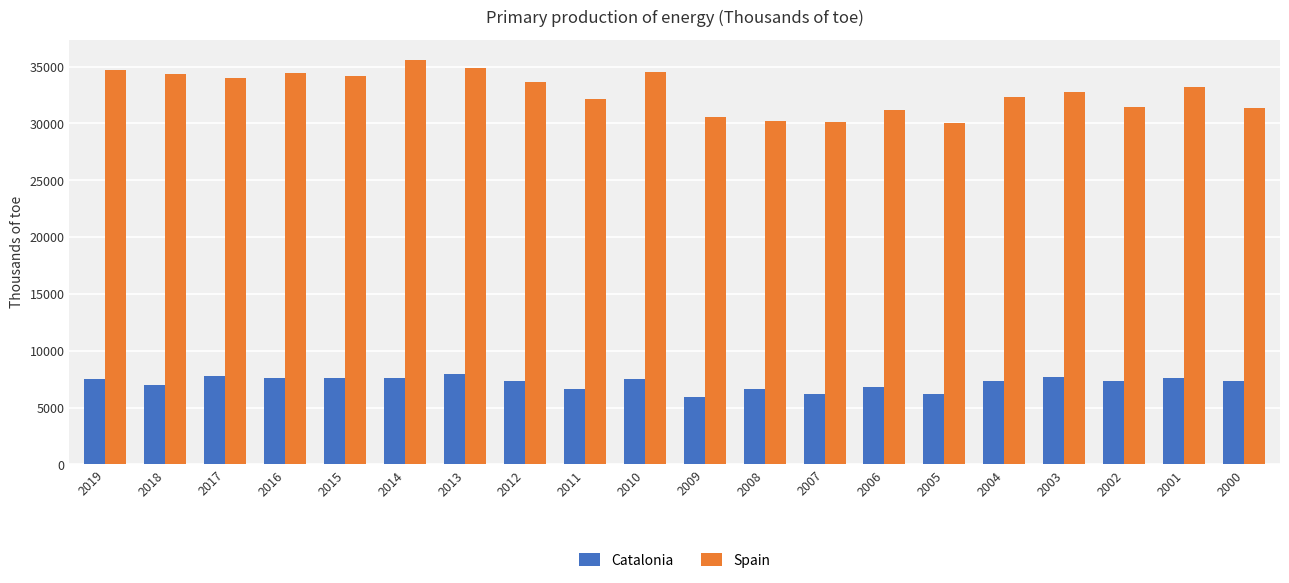

Is it true that Spain equals 32764 at 2003?

True